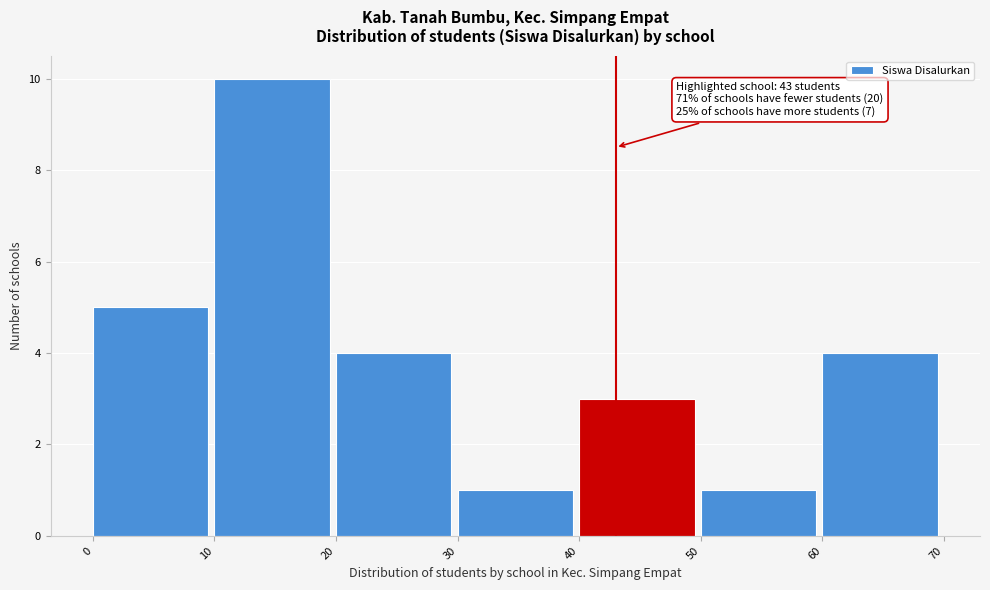

Which range on the x-axis has the tallest bar?

10 to 20